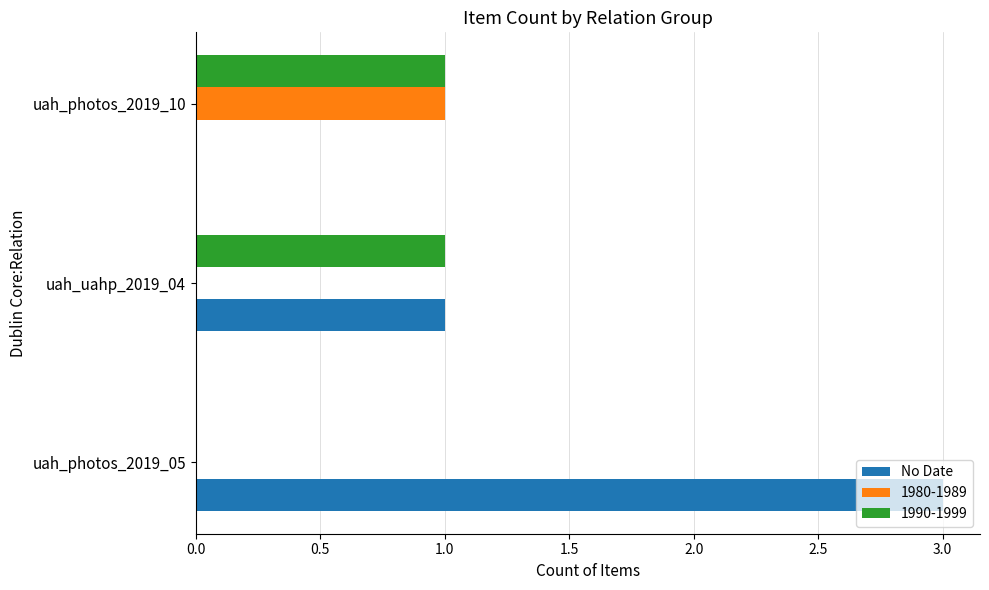

At which category does the chart reach its peak across all series?

uah_photos_2019_05